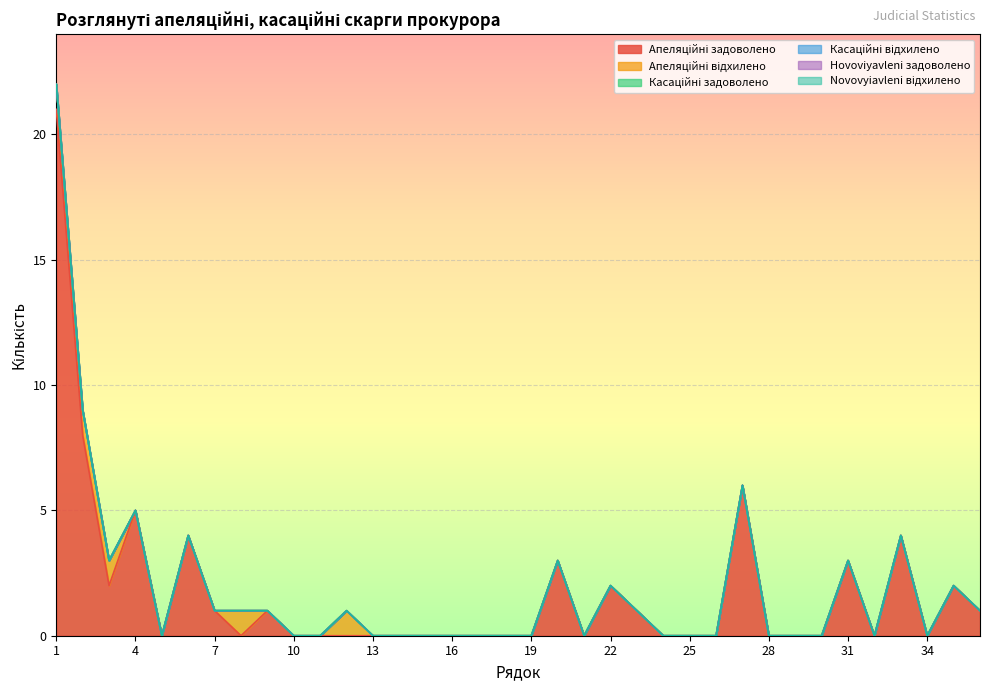

Reading left to right, transcribe all the data shown in this chart.

Апеляційні задоволено: 21	8	2	5	0	4	1	0	1	0	0	0	0	0	0	0	0	0	0	3	0	2	1	0	0	0	6	0	0	0	3	0	4	0	2	1
Апеляційні відхилено: 1	1	1	0	0	0	0	1	0	0	0	1	0	0	0	0	0	0	0	0	0	0	0	0	0	0	0	0	0	0	0	0	0	0	0	0
Касаційні задоволено: 0	0	0	0	0	0	0	0	0	0	0	0	0	0	0	0	0	0	0	0	0	0	0	0	0	0	0	0	0	0	0	0	0	0	0	0
Касаційні відхилено: 0	0	0	0	0	0	0	0	0	0	0	0	0	0	0	0	0	0	0	0	0	0	0	0	0	0	0	0	0	0	0	0	0	0	0	0
Нovoviyavleni задоволено: 0	0	0	0	0	0	0	0	0	0	0	0	0	0	0	0	0	0	0	0	0	0	0	0	0	0	0	0	0	0	0	0	0	0	0	0
Novovyiavleni відхилено: 0	0	0	0	0	0	0	0	0	0	0	0	0	0	0	0	0	0	0	0	0	0	0	0	0	0	0	0	0	0	0	0	0	0	0	0